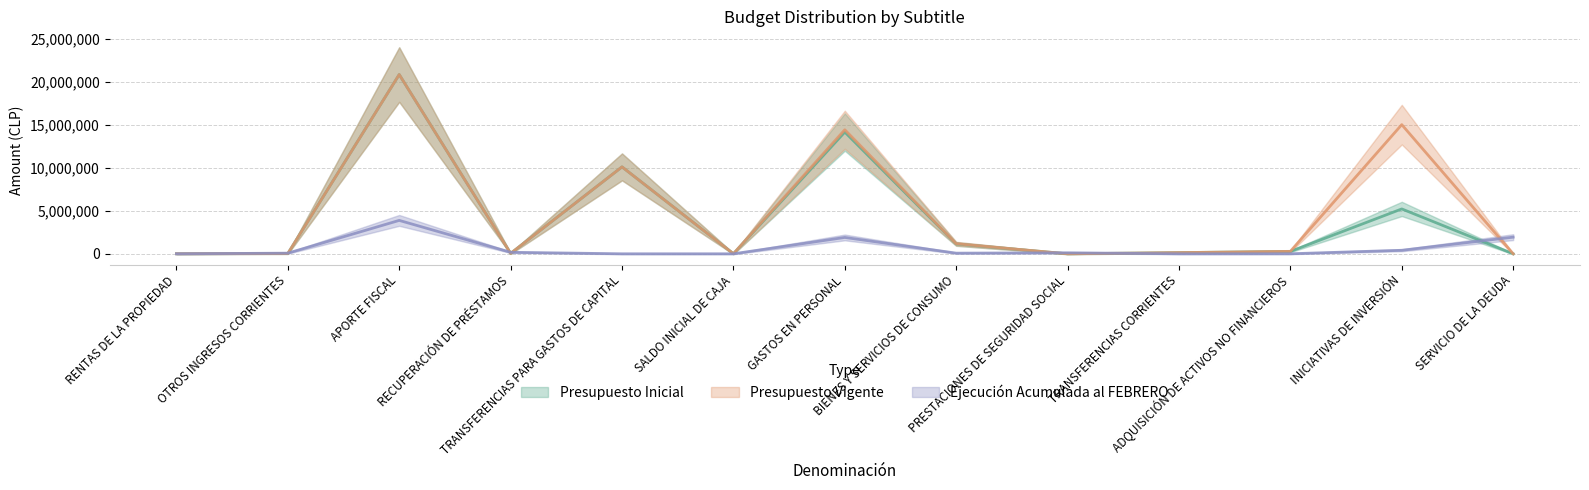

How many interior local valleys does the Ejecución Acumulada al FEBRERO series have?

2